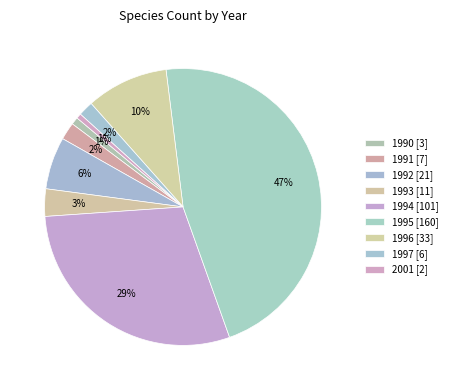

Count the number of slices in the pie.

9